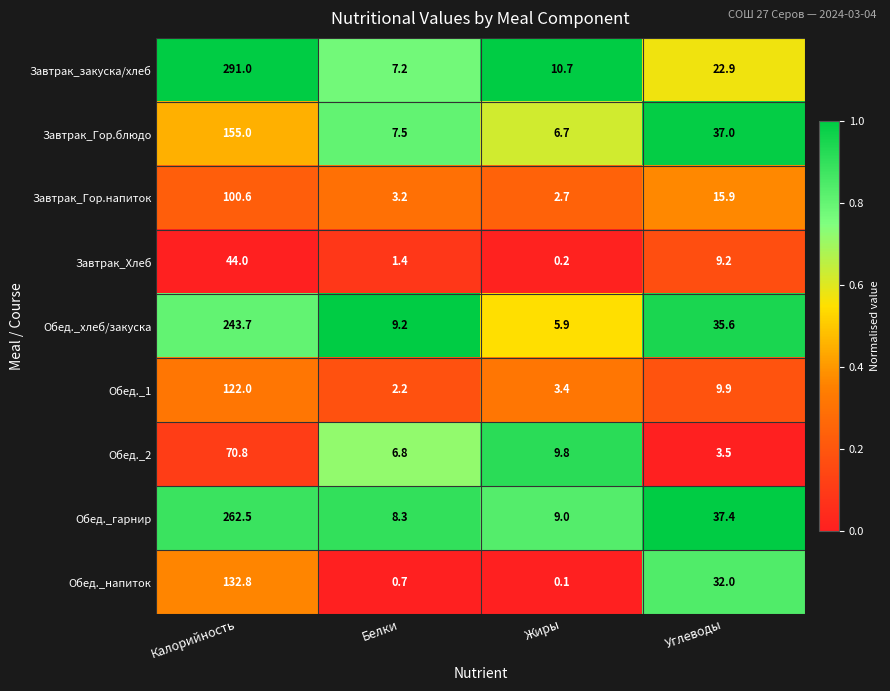

Which label corresponds to the smallest value in the chart?

Жиры